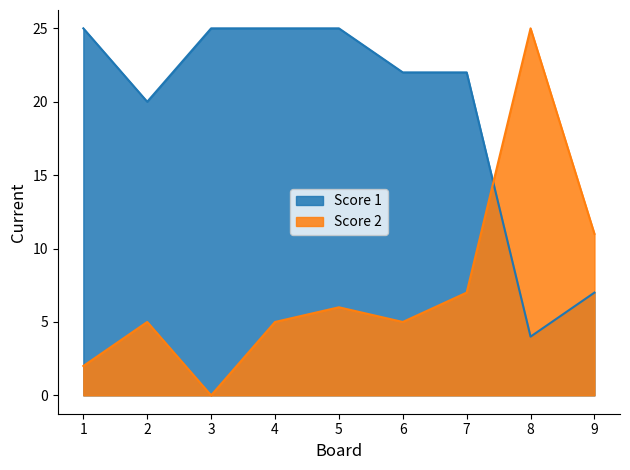

How many values in the Score 1 series are below 22?

3